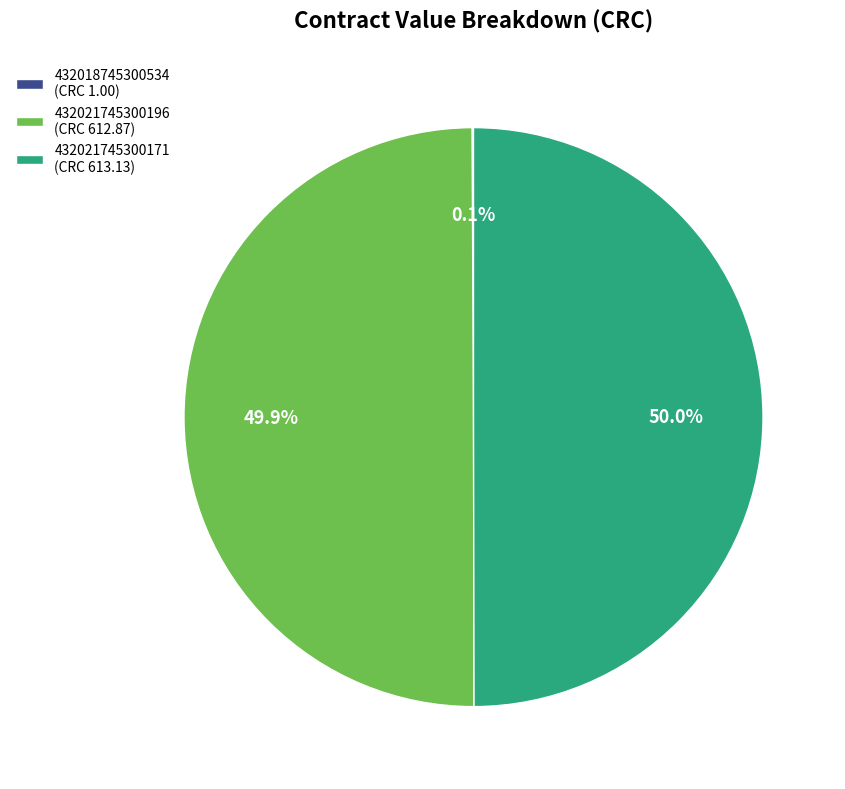

What is the ratio of the value at 432021745300196 (CRC 612.87) to the value at 432021745300171 (CRC 613.13)?

1.0